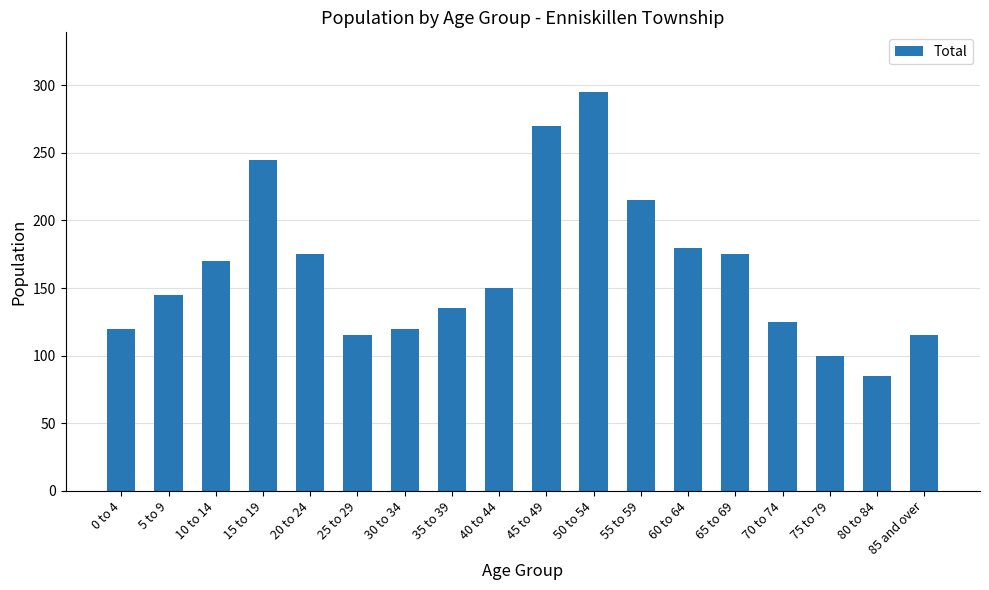

Which has a higher value, 70 to 74 or 10 to 14?

10 to 14